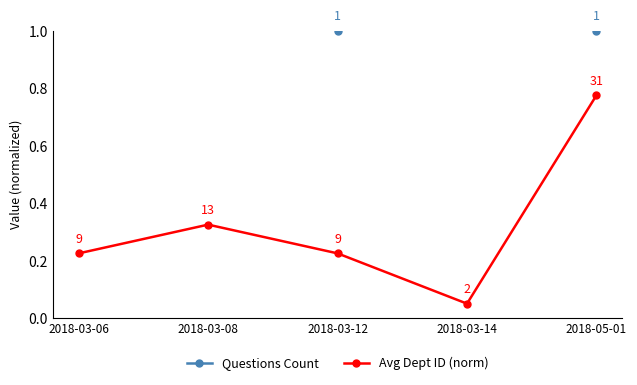

The value of Avg Dept ID (norm) at 2018-03-12 is 0.2. True or false?

True